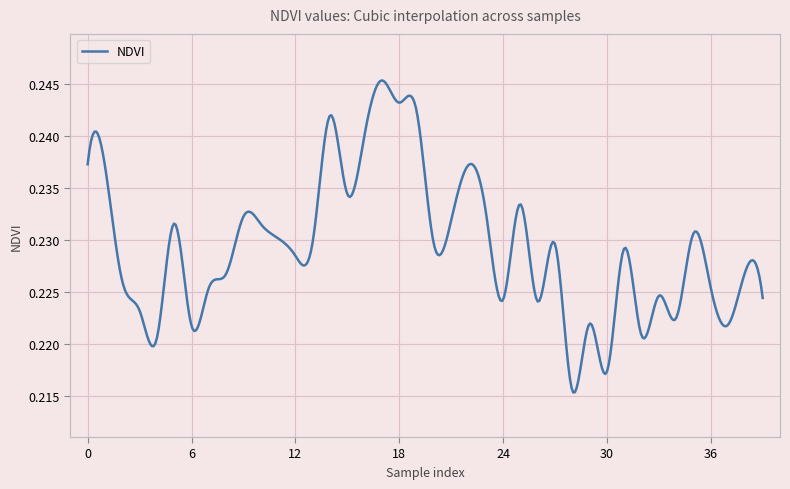

List the labels in order of value, smallest first.

28, 30, 4, 32, 6, 37, 29, 34, 3, 26, 24, 39, 33, 7, 36, 2, 8, 38, 12, 31, 27, 20, 13, 11, 35, 10, 5, 21, 9, 23, 25, 15, 1, 22, 0, 16, 14, 19, 18, 17